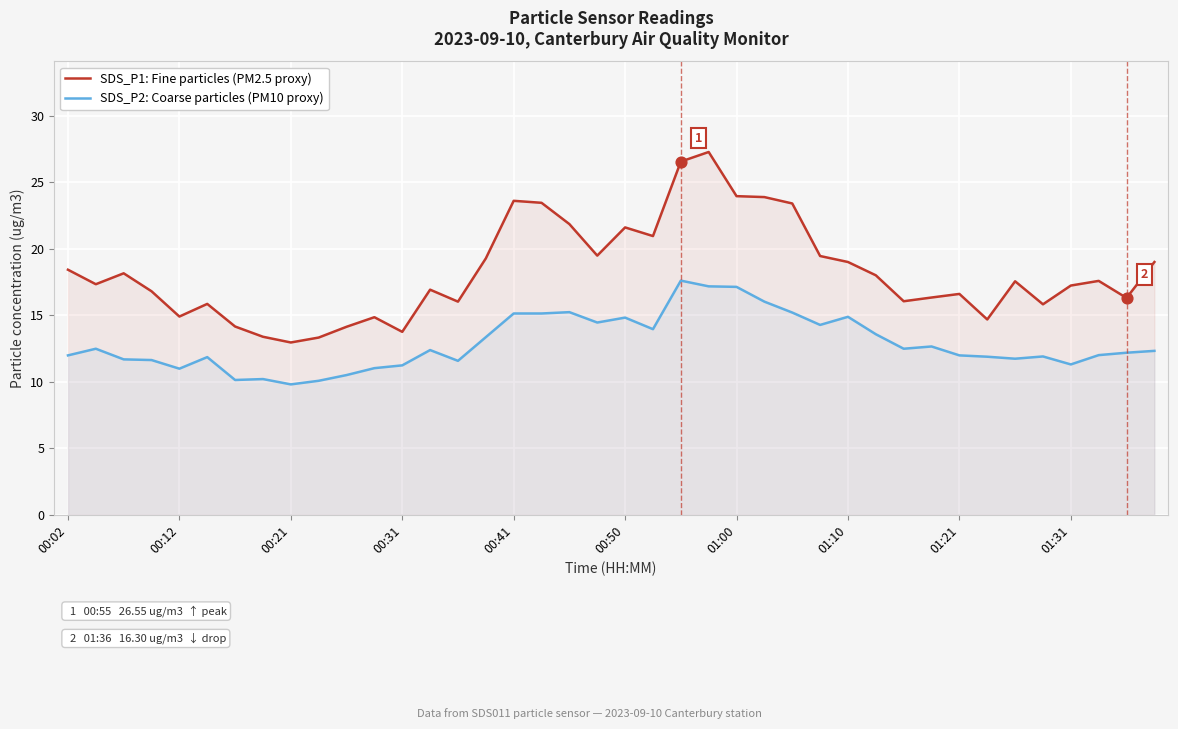

List the series in order of their overall mean, lowest first.

SDS_P2: Coarse particles (PM10 proxy), SDS_P1: Fine particles (PM2.5 proxy)